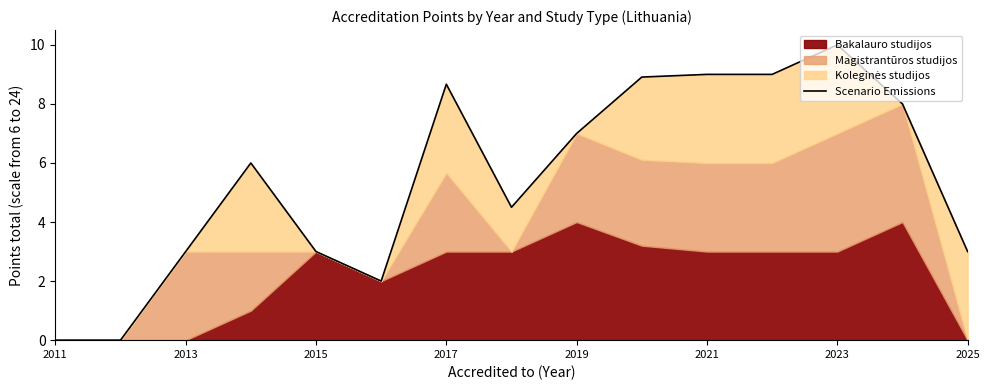

How many values are above zero?

13